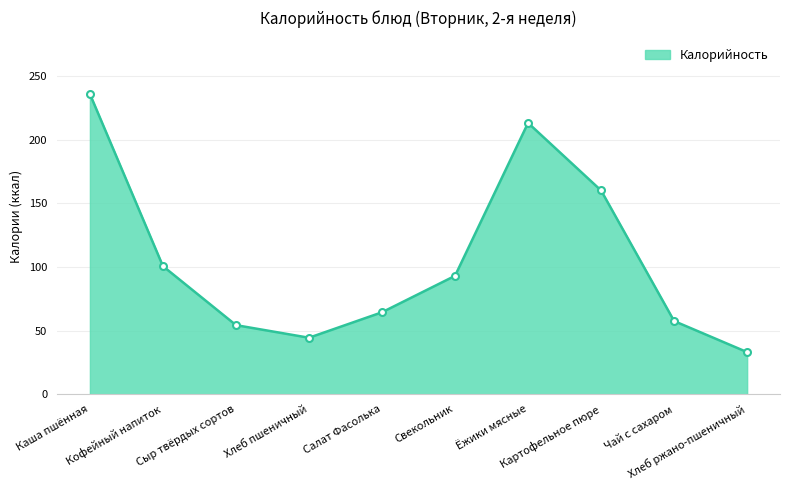

Reading right to left, list all the values displayed in this chart.

33.1	57.5	160.0	213.0	93.0	64.4	44.4	54.3	100.6	235.7